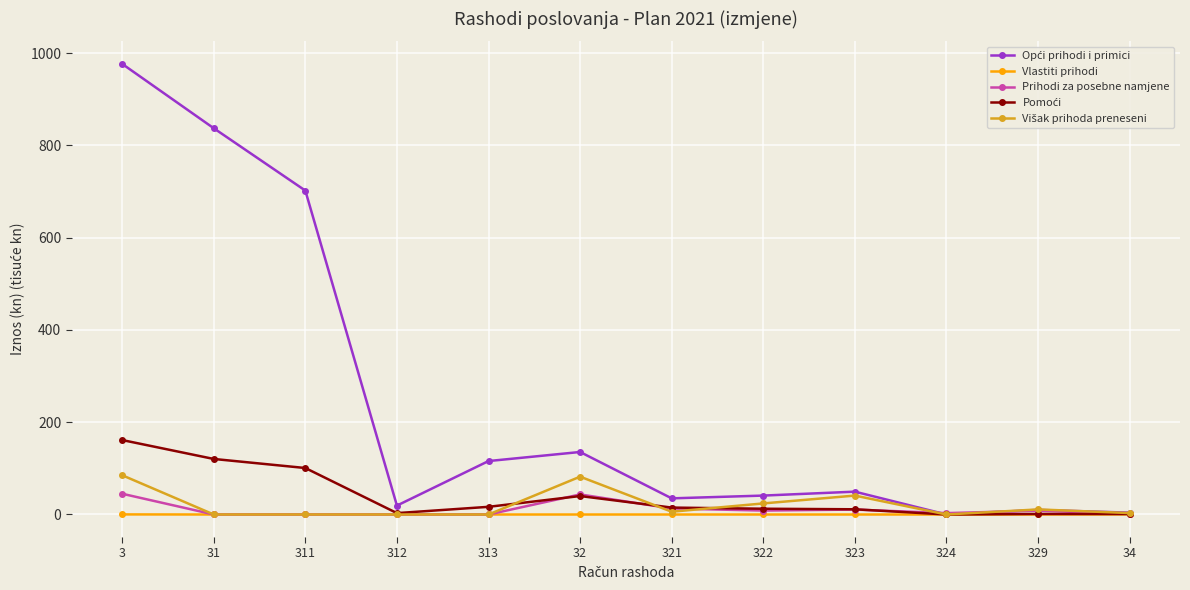

What is the sum of all Vlastiti prihodi values?

0.4